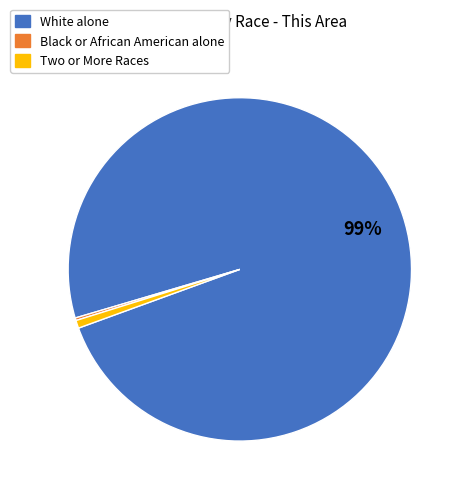

Is there any slice that represents more than half of the pie?

Yes